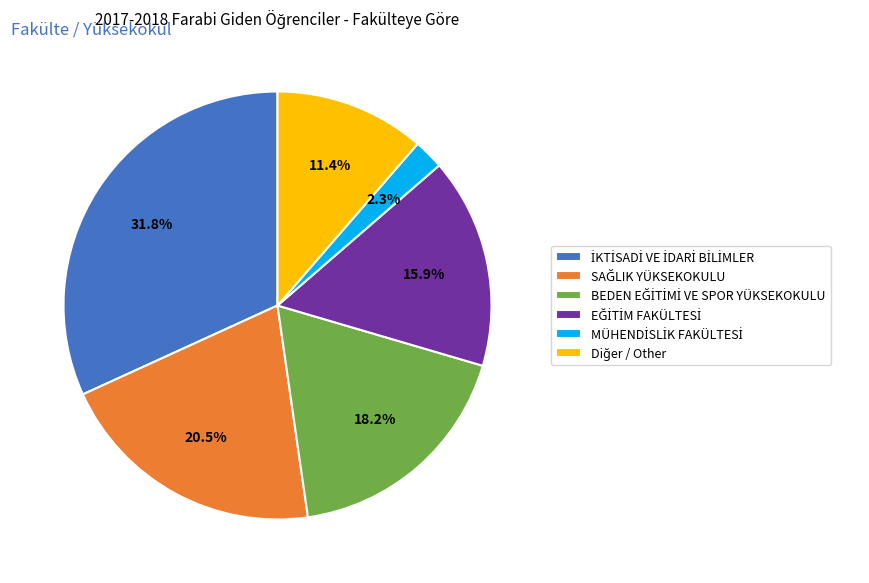

Does any single category account for the majority?

No